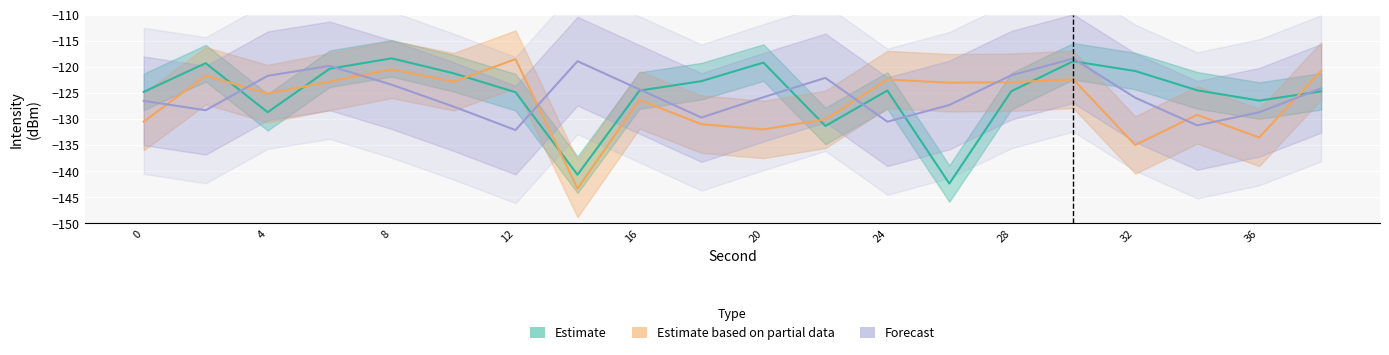

Which series has the largest total across all categories?

Estimate